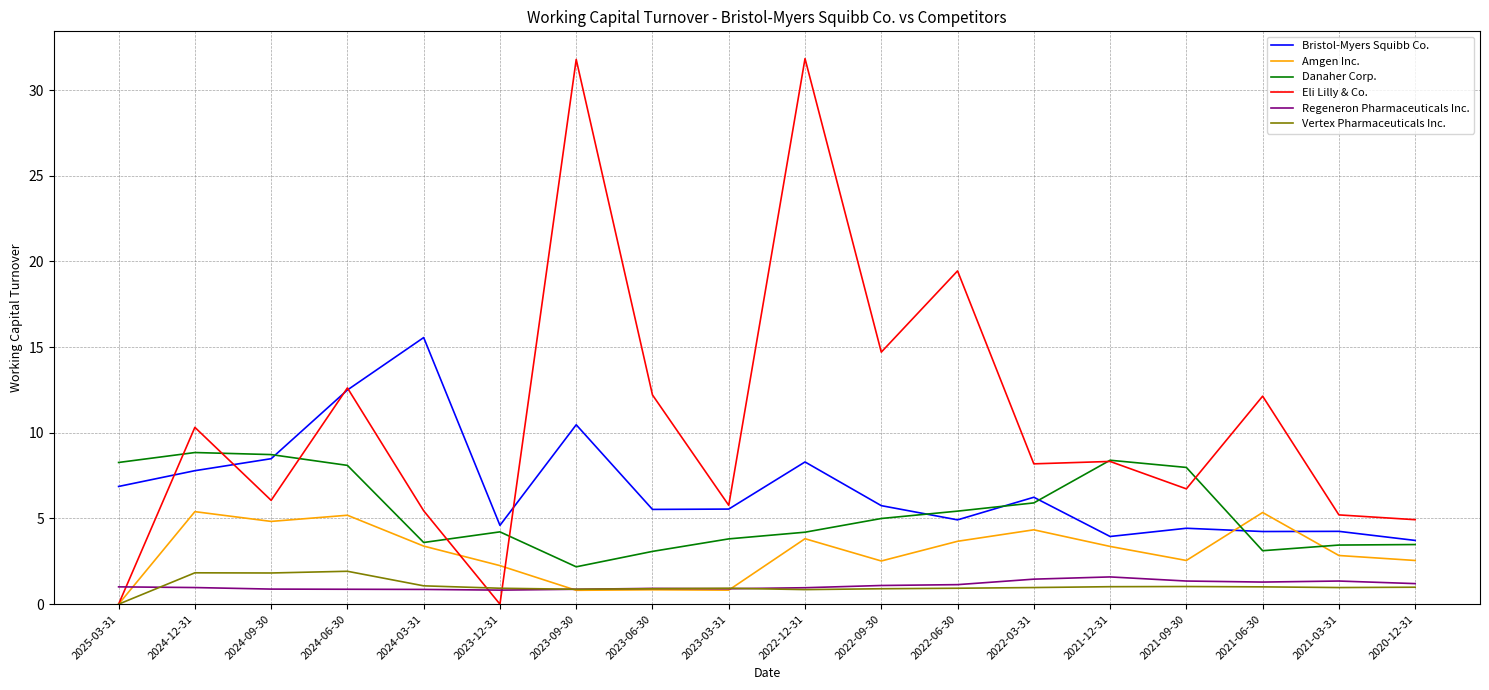

What is the spread (max minus min) of values at 2023-09-30?

31.0